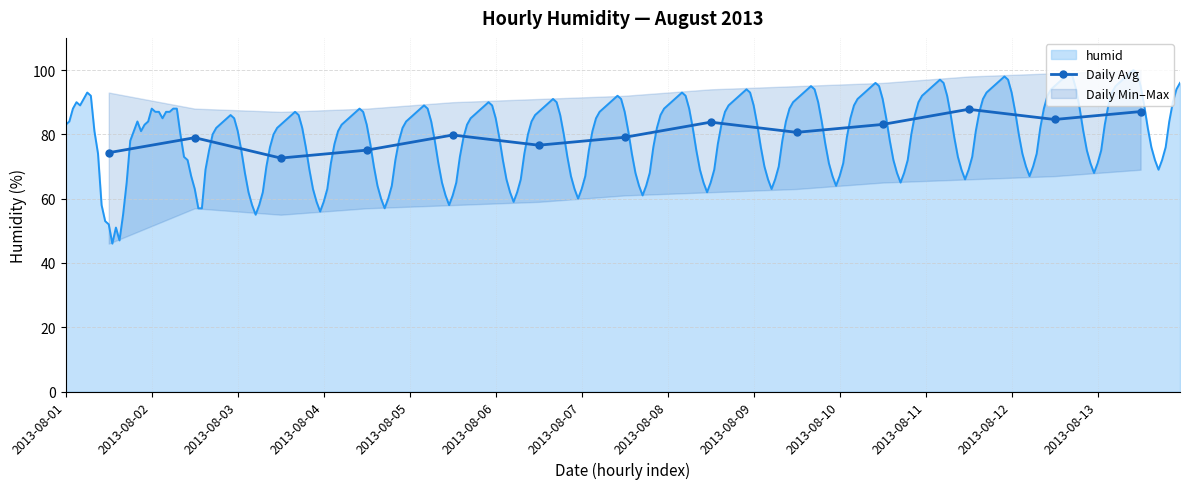

Does the chart have visible grid lines?

Yes